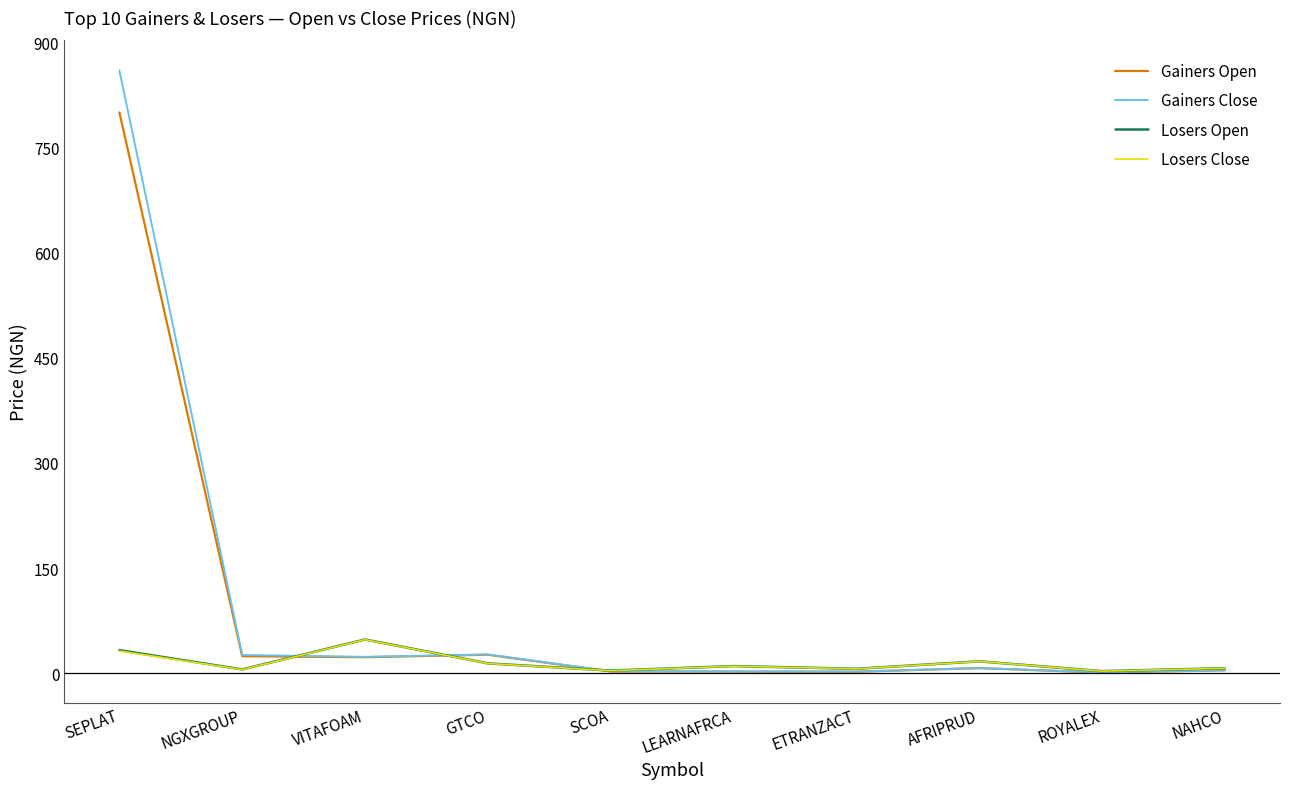

Where does the Gainers Close series first go above 7?

SEPLAT